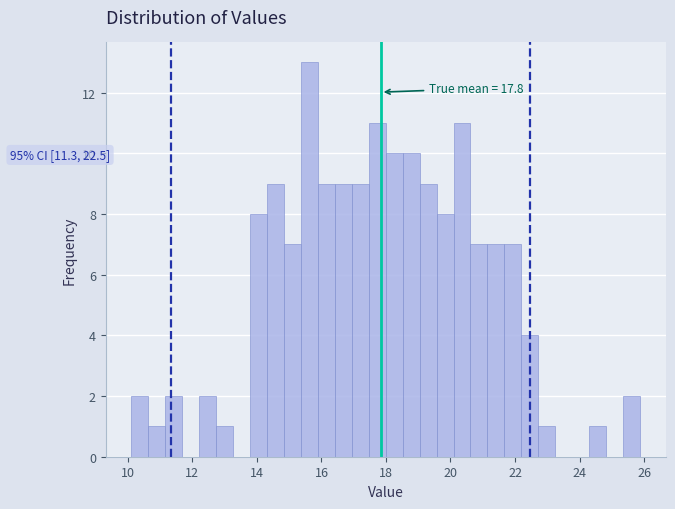

Read against the x-axis, roughly where is the centre of the tallest bar?

15.6